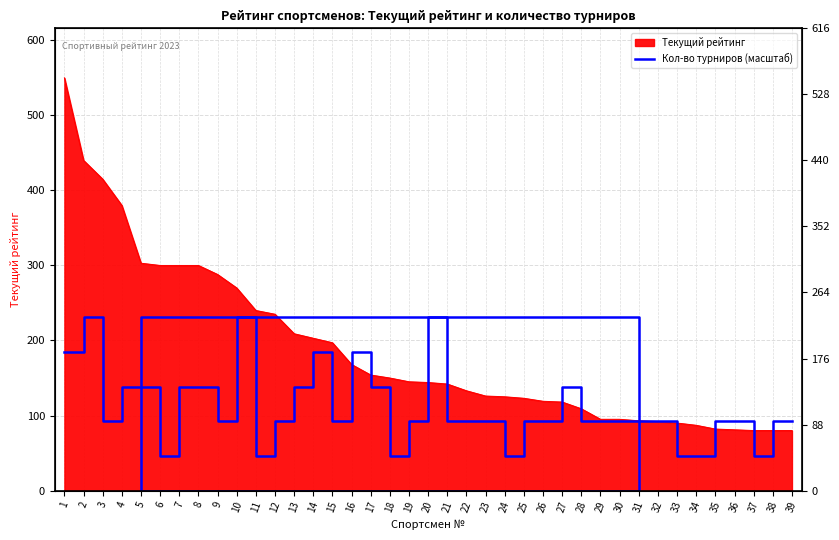

How many values are below 92?

7